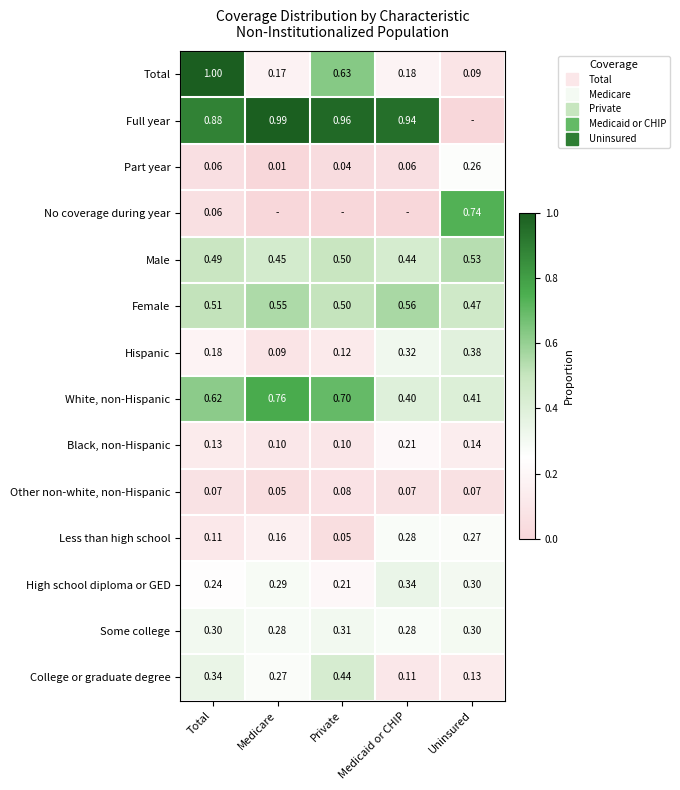

Which series changed the most between Total and Medicaid or CHIP?

Total